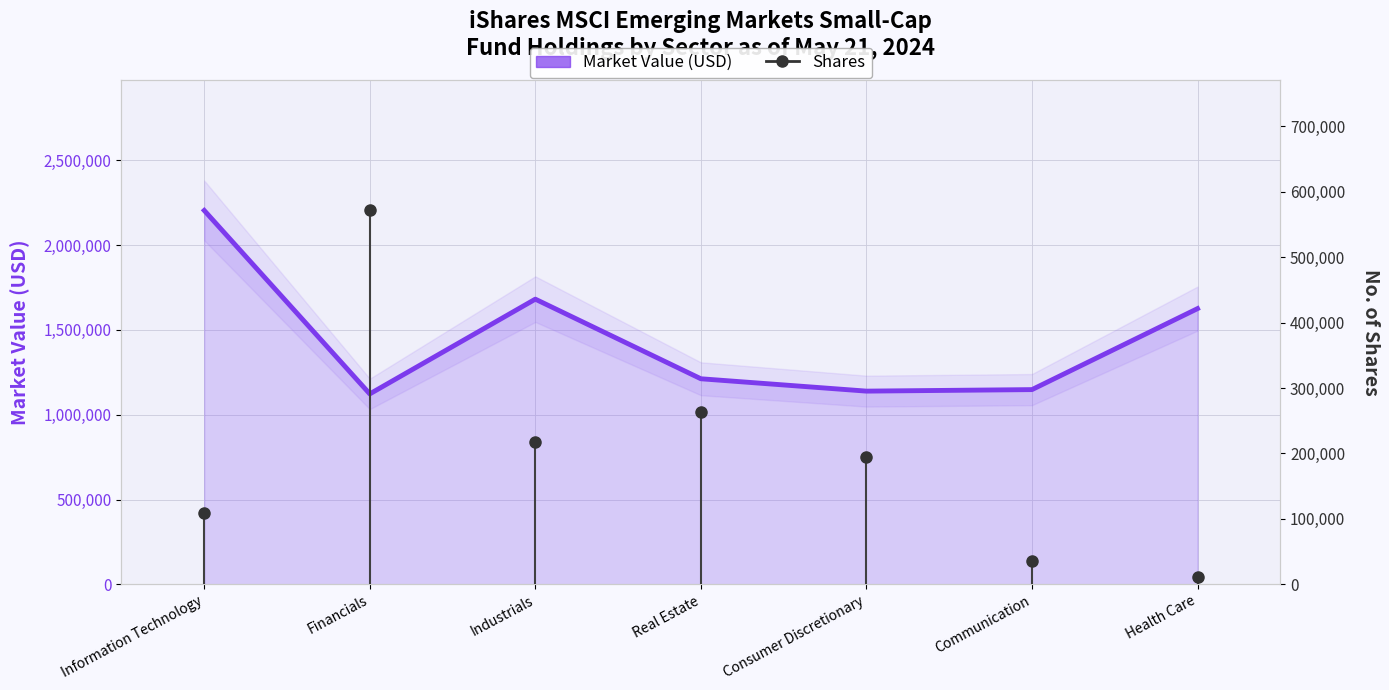

True or false: there are more than 2 points higher than both neighbors.

False